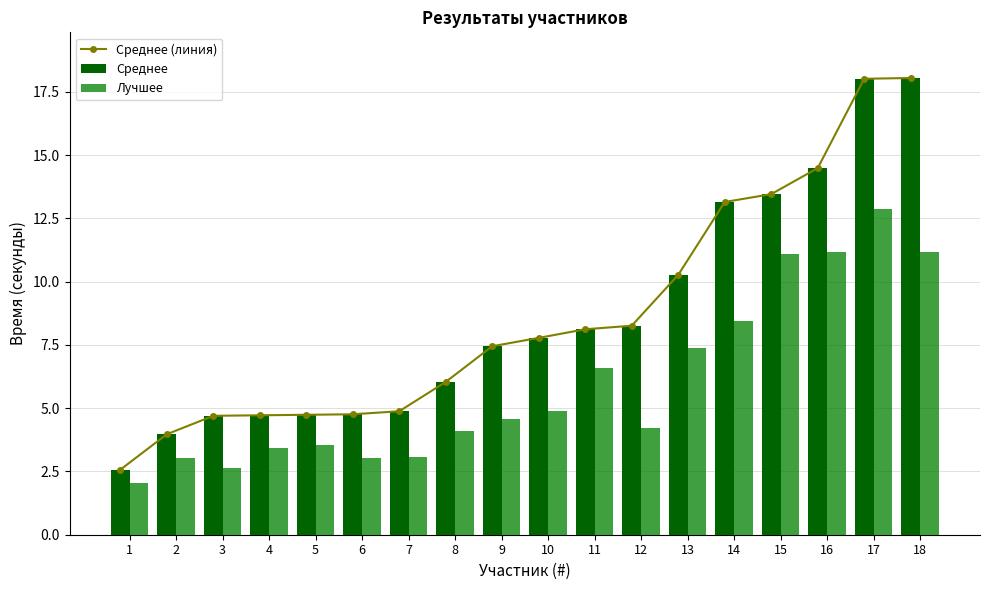

Are the bars horizontal?

No